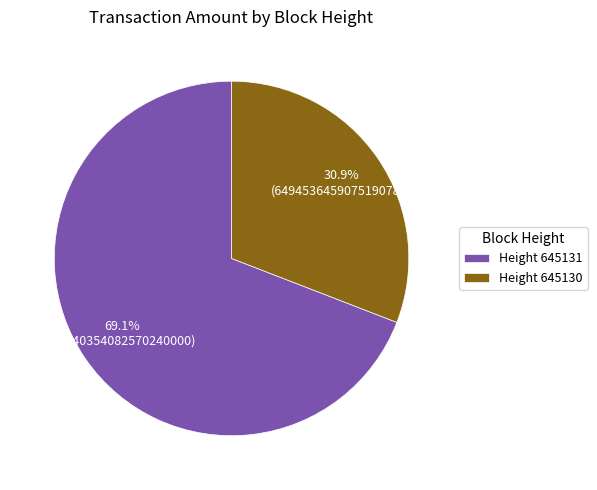

To the nearest percent, what is the average slice percentage?

50%